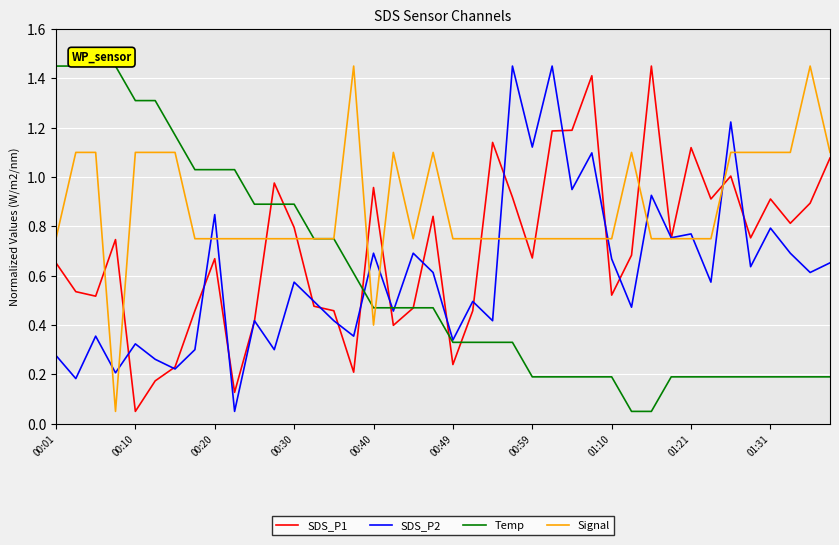

In SDS_P1, how many points are higher than both neighbors (excluding endpoints)?

11